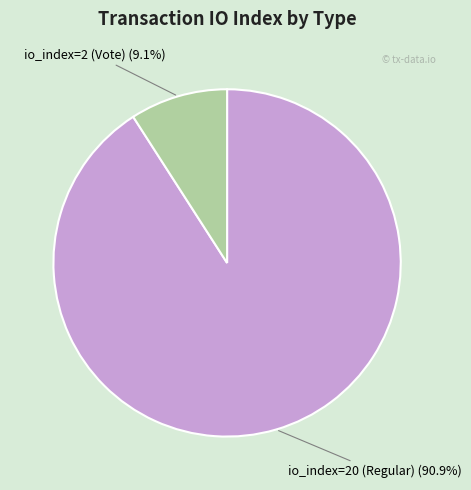

What is the majority slice?

io_index=20 (Regular)